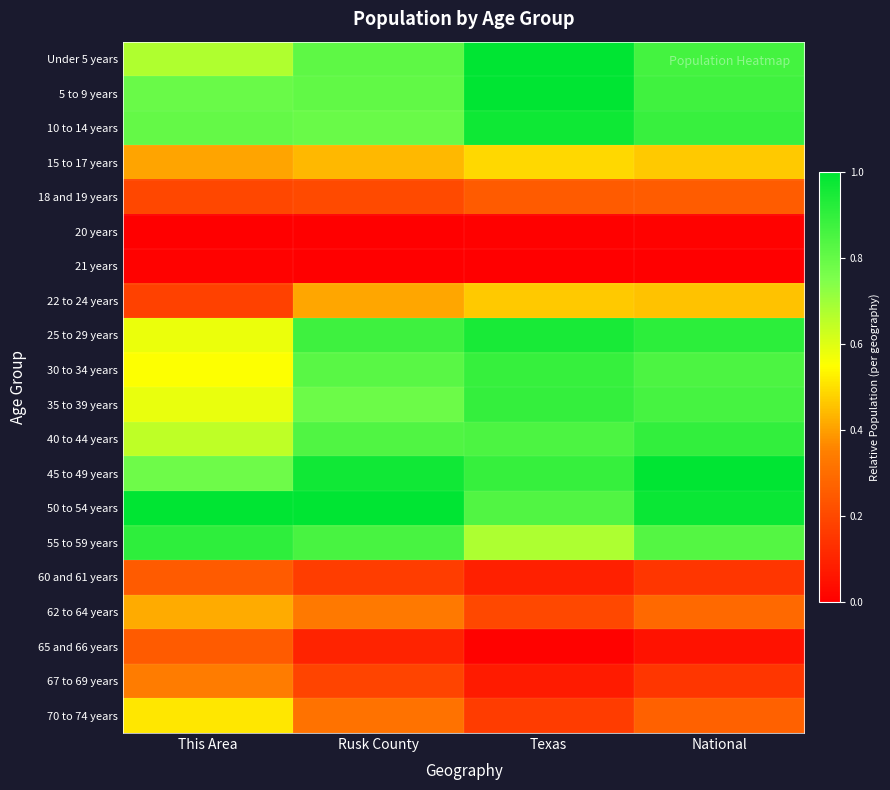

Reading left to right, transcribe all the data shown in this chart.

Under 5 years: This Area=0.7	Rusk County=0.8	Texas=1.0	National=0.9
5 to 9 years: This Area=0.8	Rusk County=0.8	Texas=1.0	National=0.9
10 to 14 years: This Area=0.8	Rusk County=0.8	Texas=1.0	National=0.9
15 to 17 years: This Area=0.4	Rusk County=0.4	Texas=0.5	National=0.5
18 and 19 years: This Area=0.2	Rusk County=0.2	Texas=0.3	National=0.3
20 years: This Area=0.0	Rusk County=0.0	Texas=0.0	National=0.0
21 years: This Area=0.0	Rusk County=0.0	Texas=0.0	National=0.0
22 to 24 years: This Area=0.2	Rusk County=0.4	Texas=0.5	National=0.5
25 to 29 years: This Area=0.6	Rusk County=0.9	Texas=1.0	National=0.9
30 to 34 years: This Area=0.6	Rusk County=0.8	Texas=0.9	National=0.9
35 to 39 years: This Area=0.6	Rusk County=0.8	Texas=0.9	National=0.9
40 to 44 years: This Area=0.6	Rusk County=0.8	Texas=0.9	National=0.9
45 to 49 years: This Area=0.8	Rusk County=1.0	Texas=0.9	National=1.0
50 to 54 years: This Area=1.0	Rusk County=1.0	Texas=0.8	National=1.0
55 to 59 years: This Area=0.9	Rusk County=0.9	Texas=0.7	National=0.8
60 and 61 years: This Area=0.3	Rusk County=0.2	Texas=0.1	National=0.2
62 to 64 years: This Area=0.4	Rusk County=0.3	Texas=0.2	National=0.3
65 and 66 years: This Area=0.3	Rusk County=0.1	Texas=0.0	National=0.1
67 to 69 years: This Area=0.3	Rusk County=0.2	Texas=0.1	National=0.2
70 to 74 years: This Area=0.5	Rusk County=0.3	Texas=0.2	National=0.3